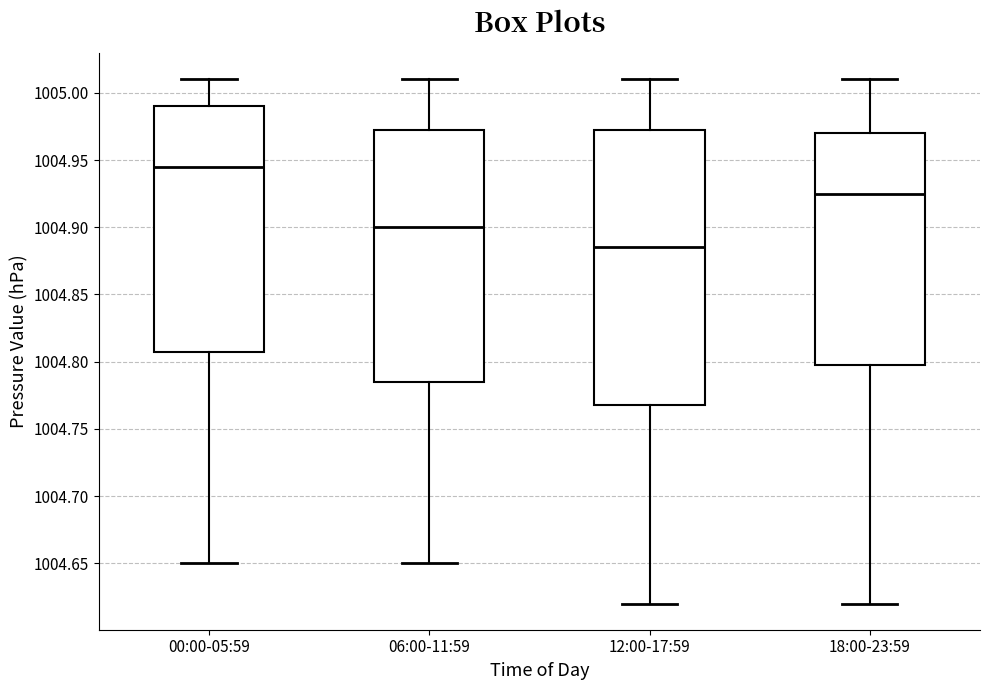

Comparing the boxes themselves (not the whiskers), which one is the tallest?

12:00-17:59